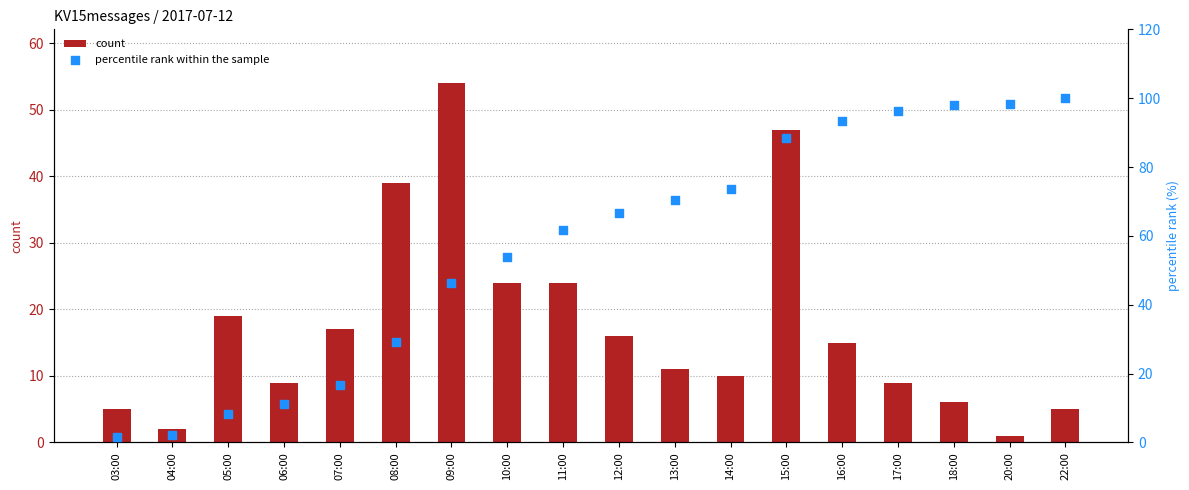

At how many categories does at least one series exceed 31?

13